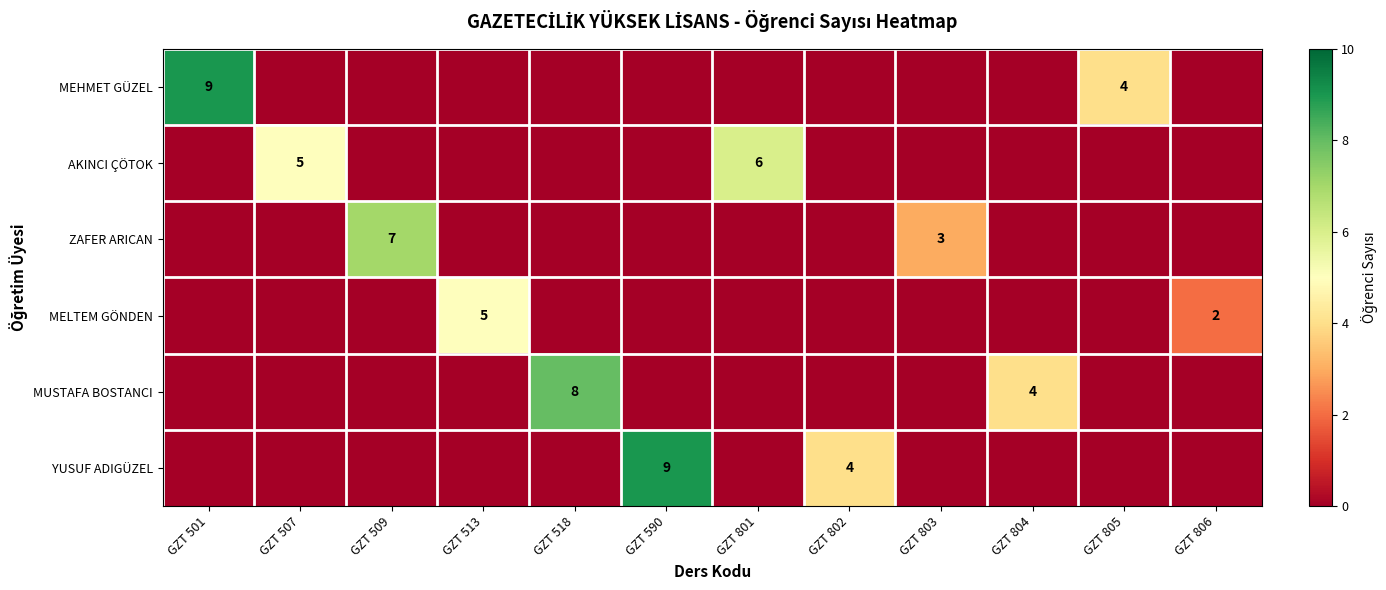

The MUSTAFA BOSTANCI series shows 4 at GZT 804. True or false?

True